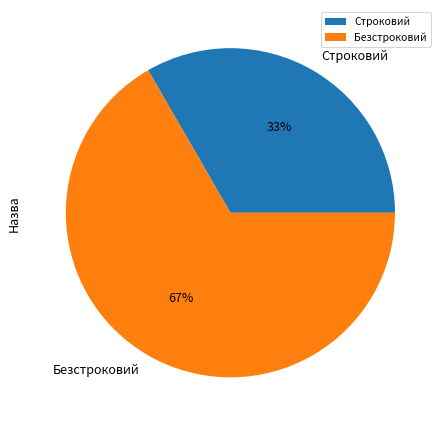

What is the majority slice?

Безстроковий